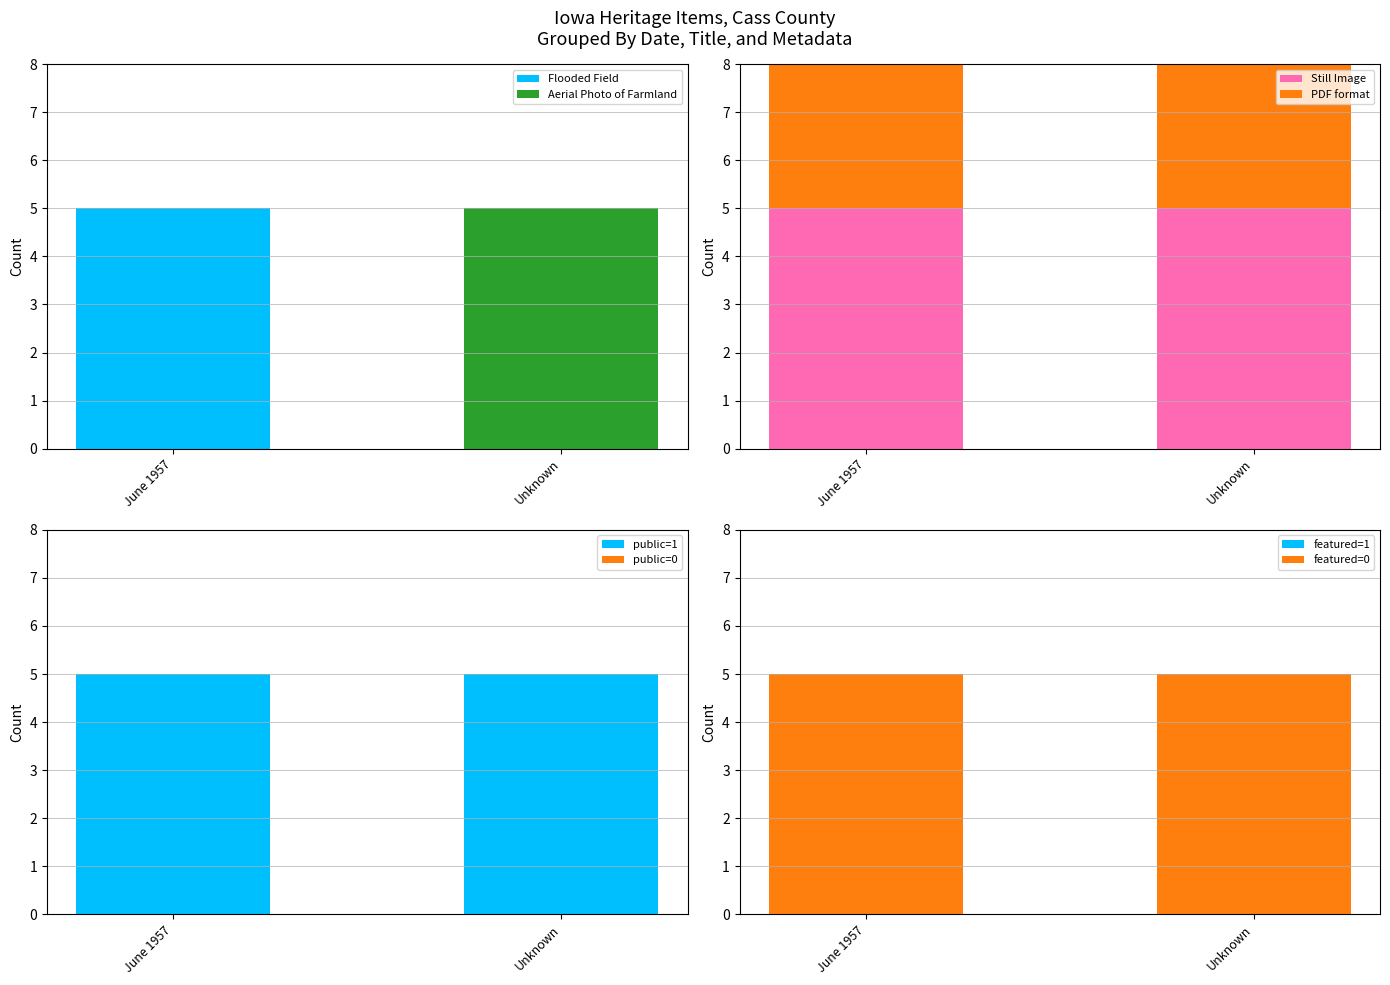

The Flooded Field series shows 5 at June 1957. True or false?

True